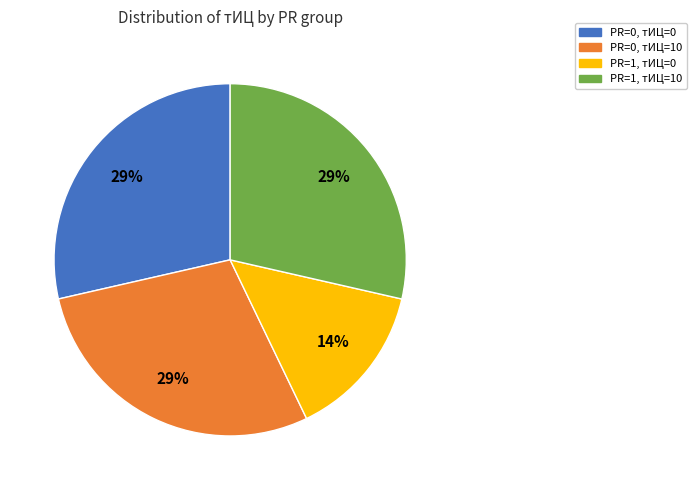

Is there any slice that represents more than half of the pie?

No